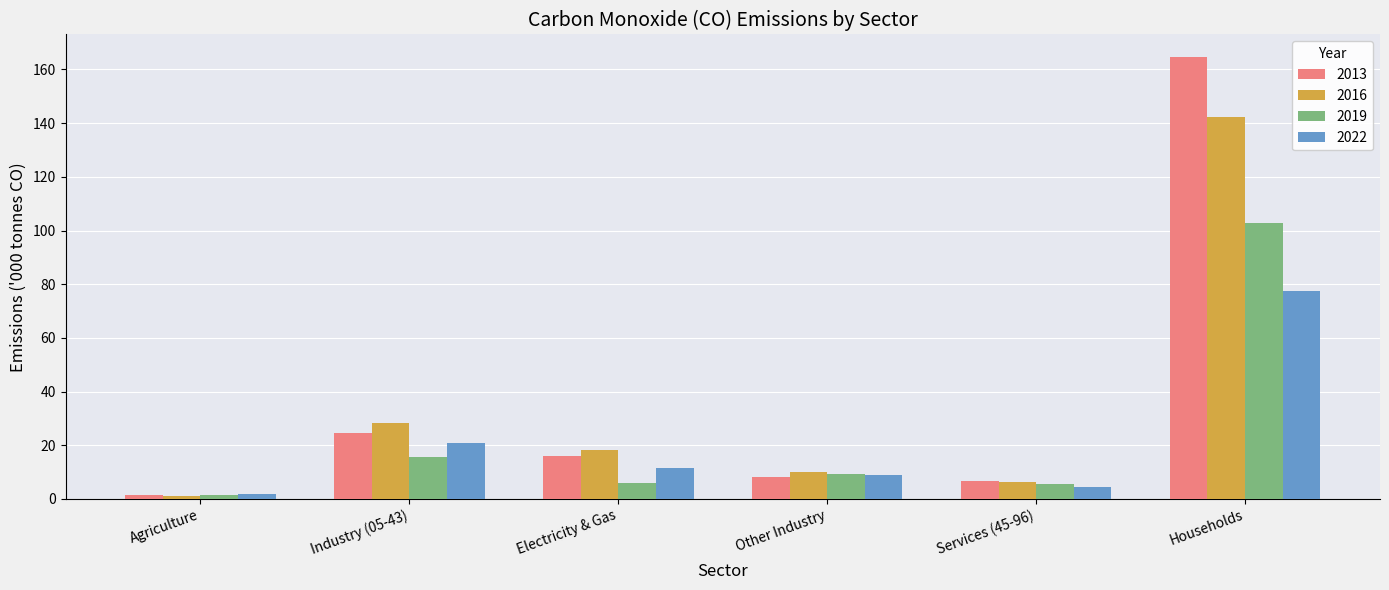

Rank the categories by 2016 value from lowest to highest.

Agriculture, Services (45-96), Other Industry, Electricity & Gas, Industry (05-43), Households